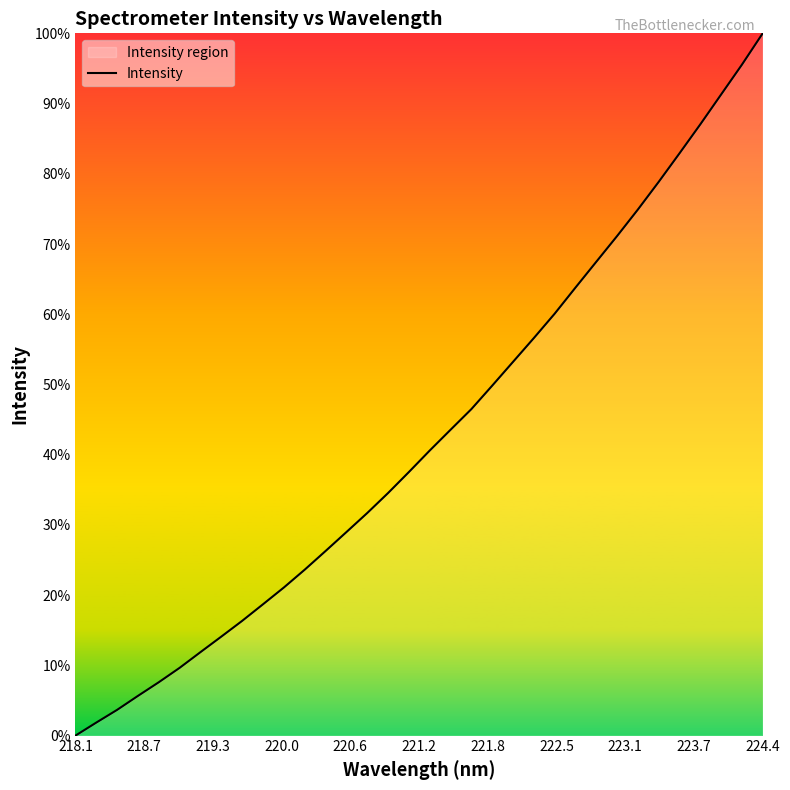

How many data points are less than 4333?

17